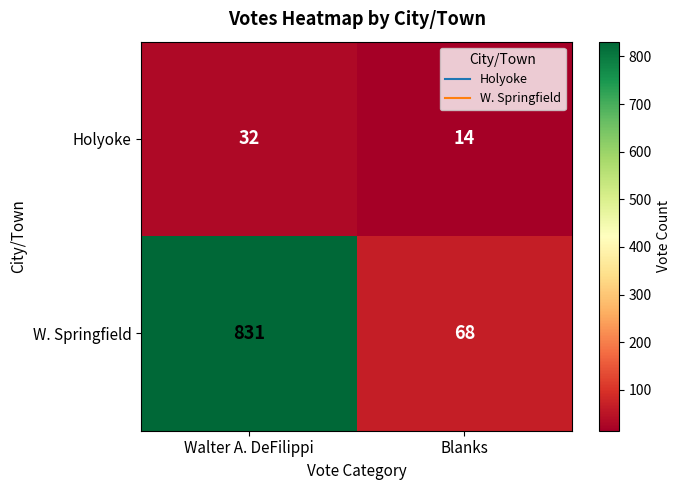

Reading left to right, what are all the values shown in this chart?

Holyoke: Walter A. DeFilippi=32	Blanks=14
W. Springfield: Walter A. DeFilippi=831	Blanks=68